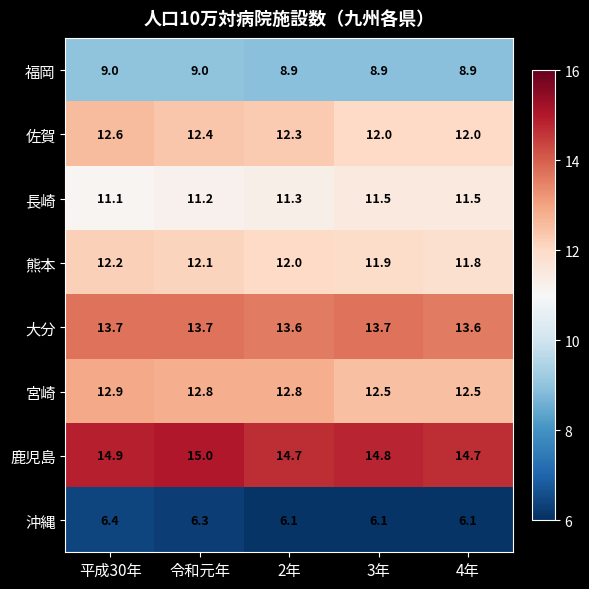

What is the spread (max minus min) of values at 平成30年?

8.5